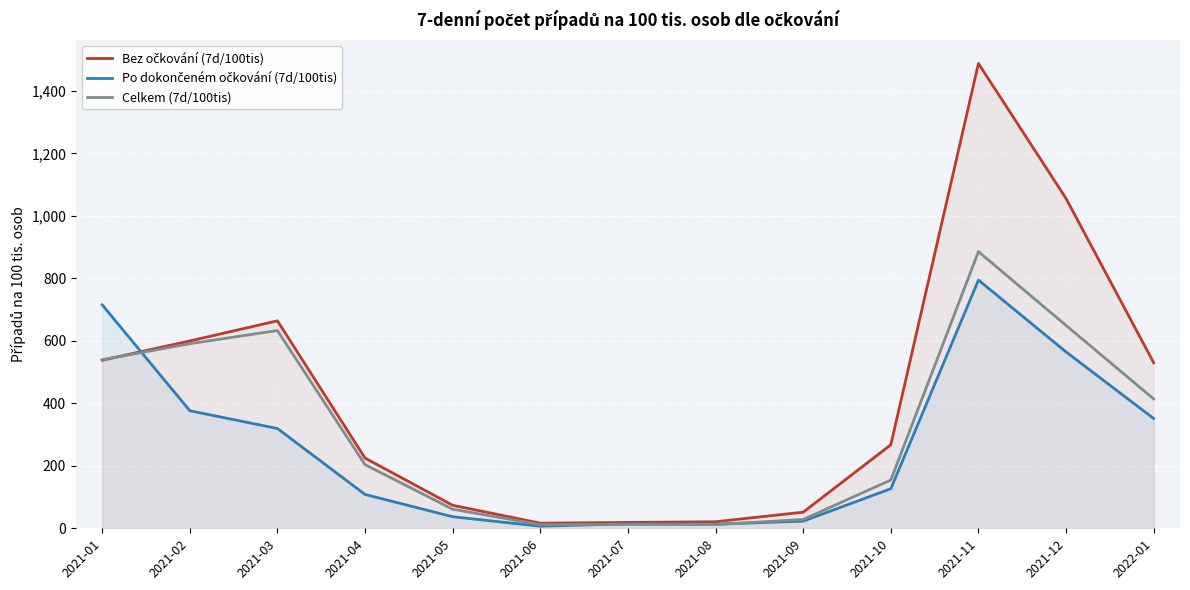

At which label does Po dokončeném očkování (7d/100tis) reach its peak?

2021-11